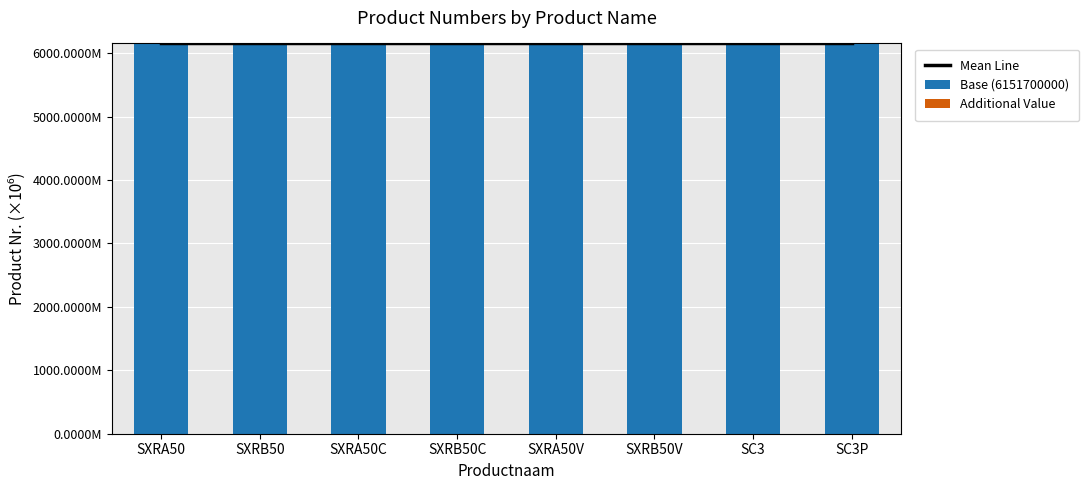

What is the value of the Mean Line bar at the 5th from the left?

6151.7